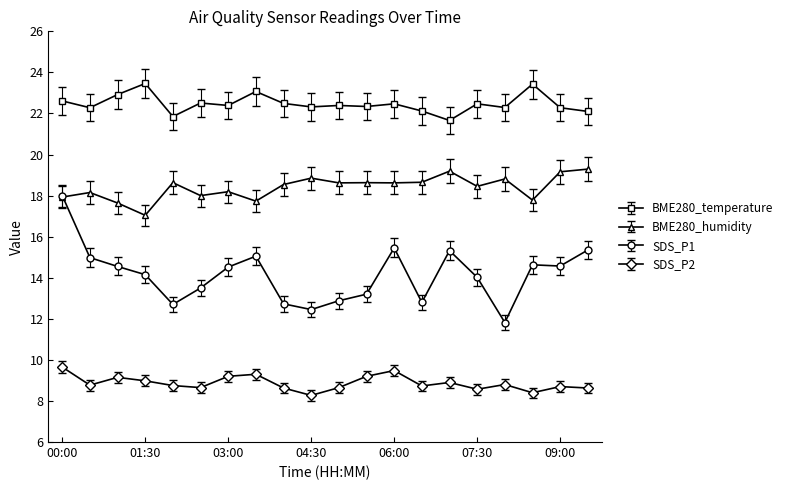

Rank the series by their maximum value, from highest to lowest.

BME280_temperature, BME280_humidity, SDS_P1, SDS_P2